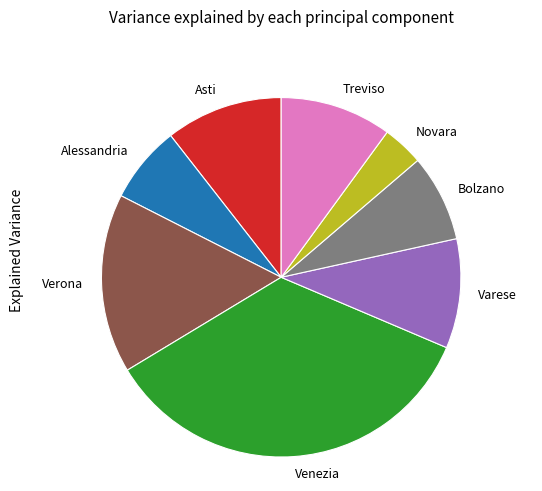

How many slices are in this pie chart?

8